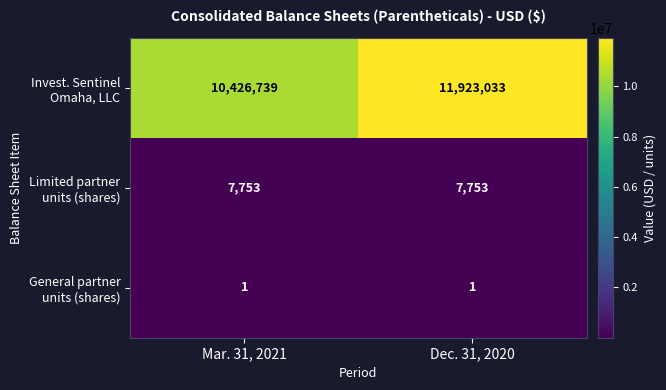

Which label corresponds to the largest value in the chart?

Dec. 31, 2020